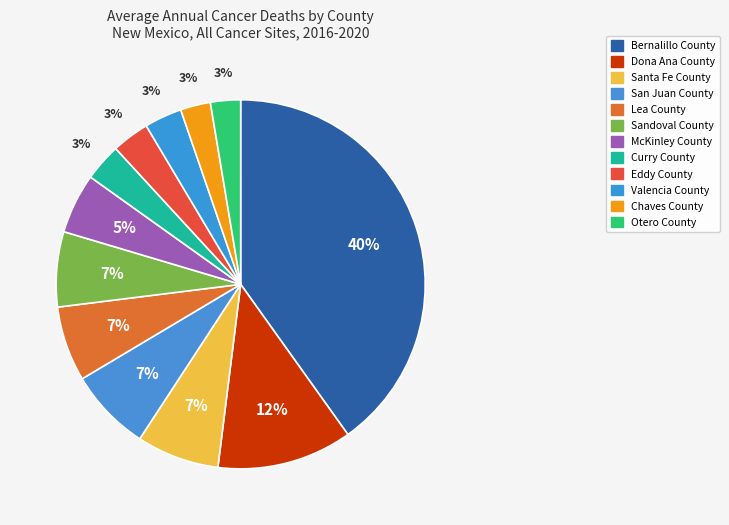

How much of the chart is everything except Sandoval County?

93.4%